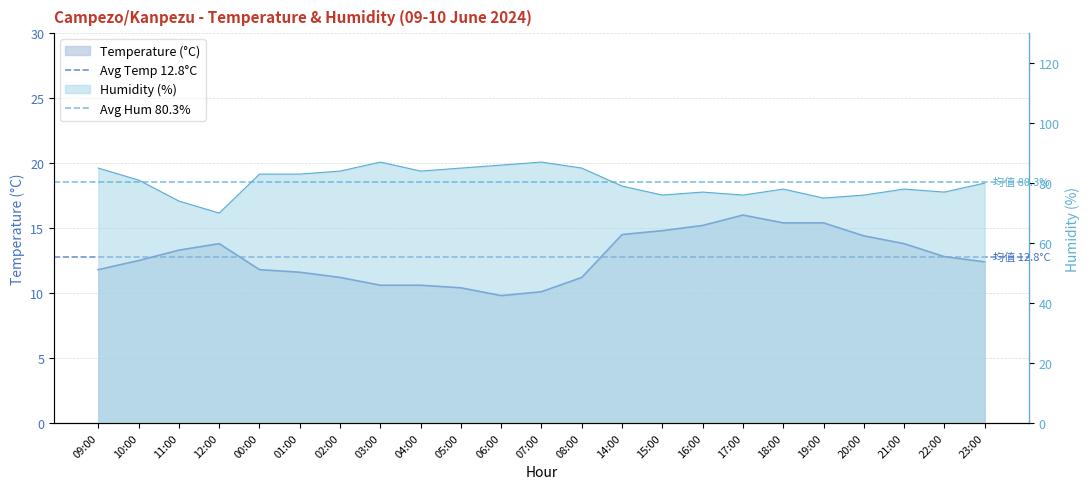

What is the approximate value of Avg Hum 80.3% at 10:00?

80.3